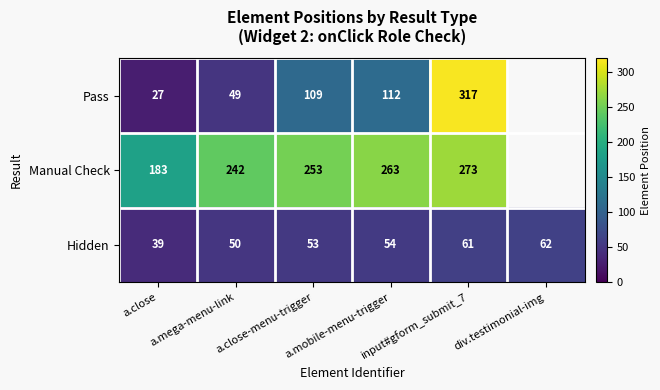

Which has a higher value, input#gform_submit_7 or a.close?

input#gform_submit_7